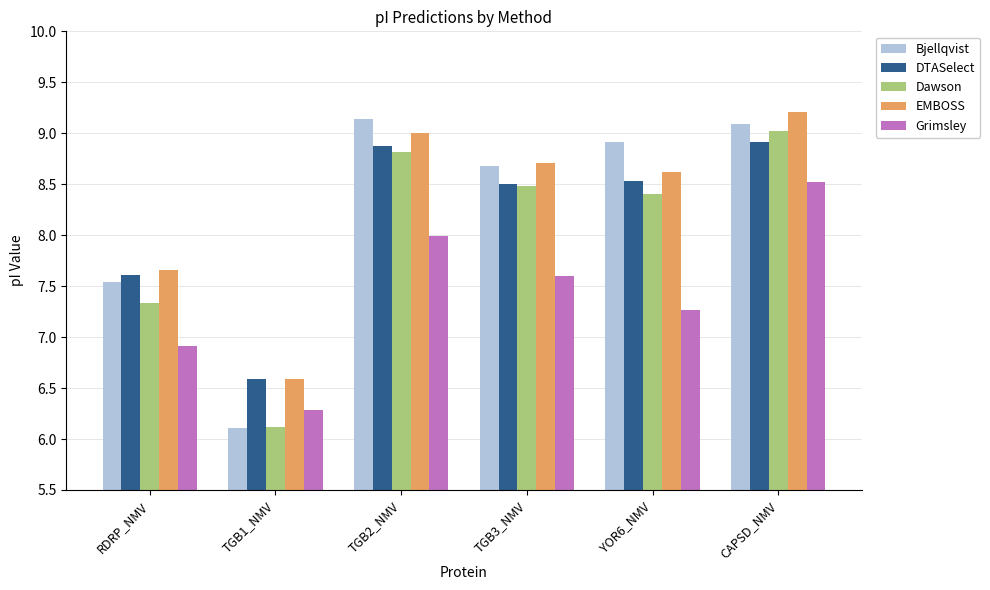

How many bars are there in each group?

5